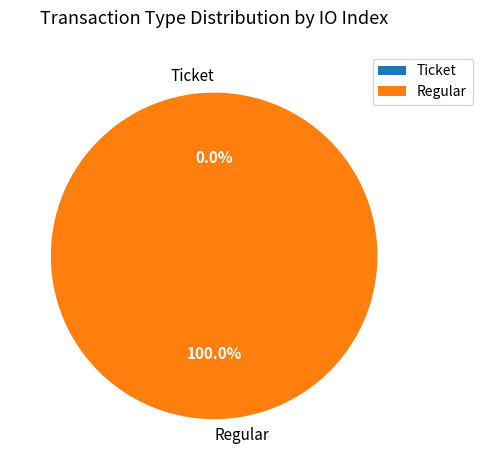

Does Regular account for over 50% of the chart?

Yes